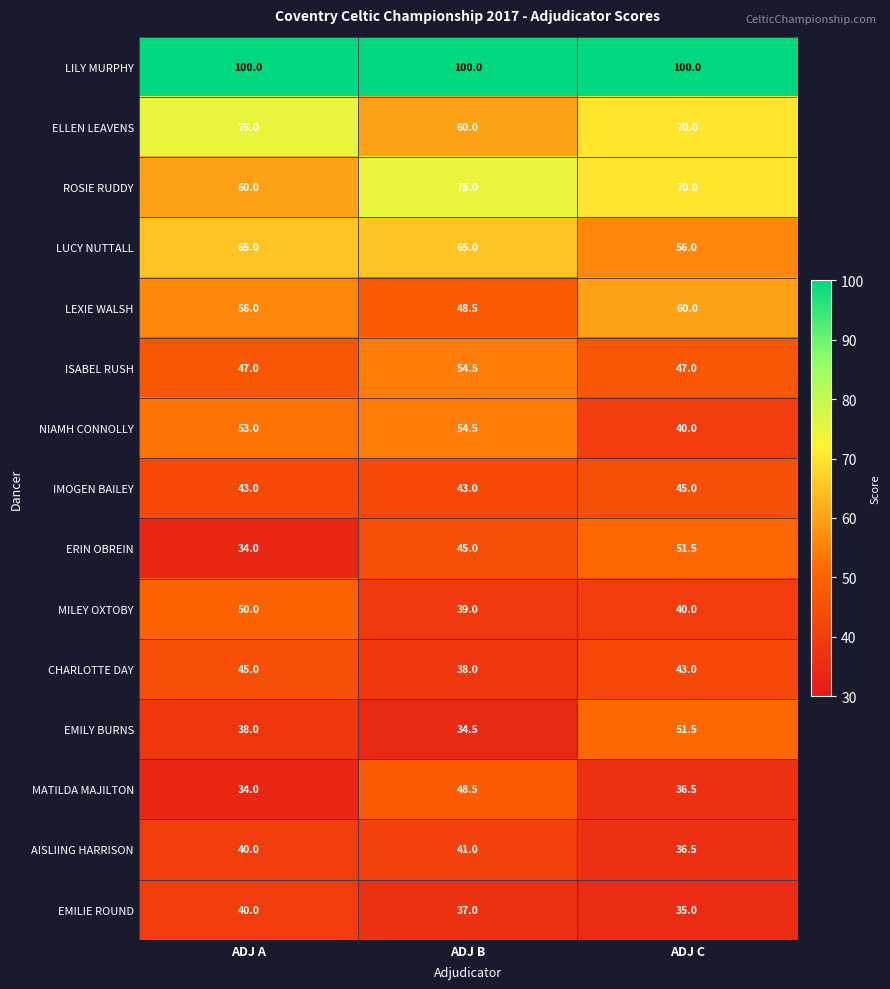

At which category is the sum across all series the highest?

ADJ B